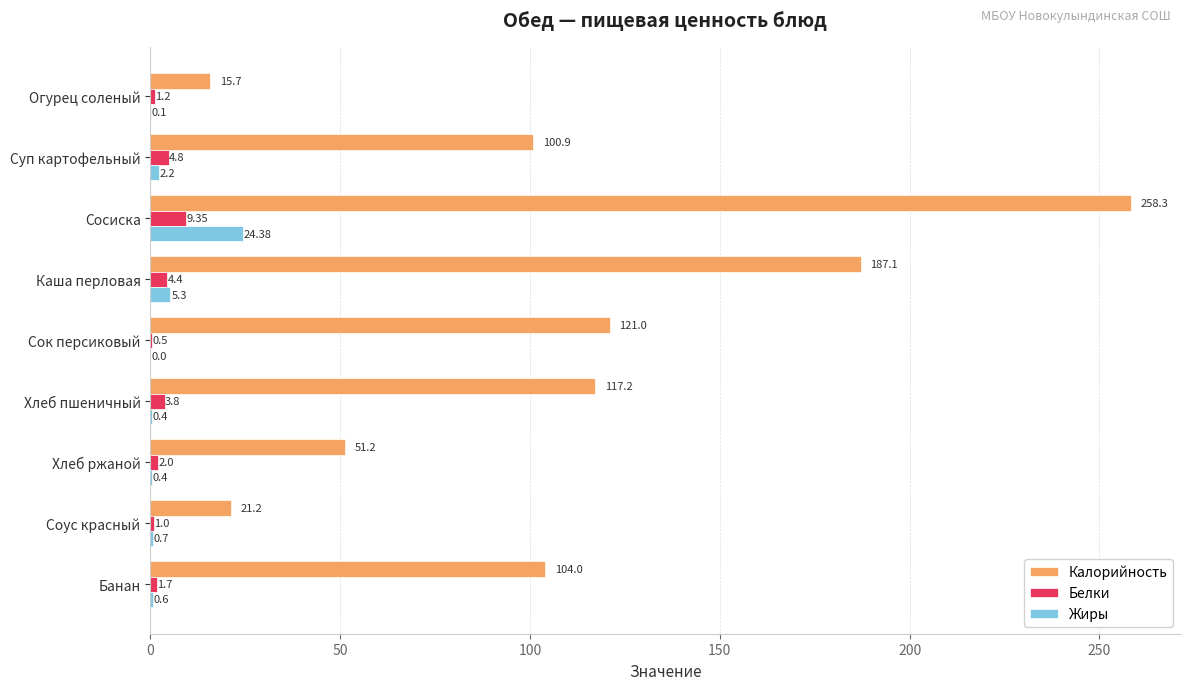

Between Сосиска and Банан, which series saw the biggest shift?

Калорийность